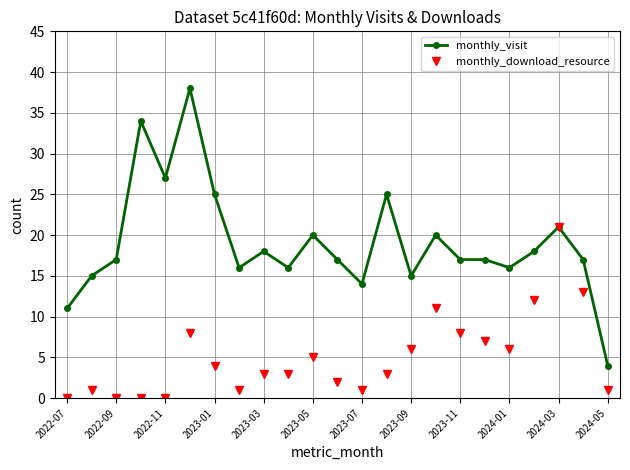

What is the minimum value for monthly_visit?

4